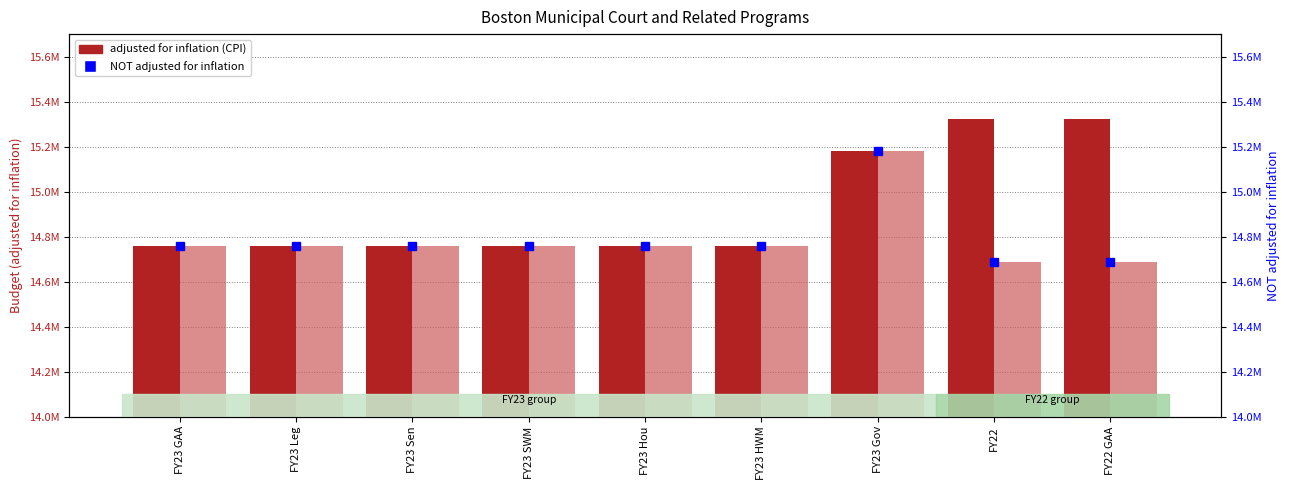

Is the value of NOT adjusted for inflation at FY23 Sen greater than the value of adjusted for inflation (CPI) at FY23 Leg?

No